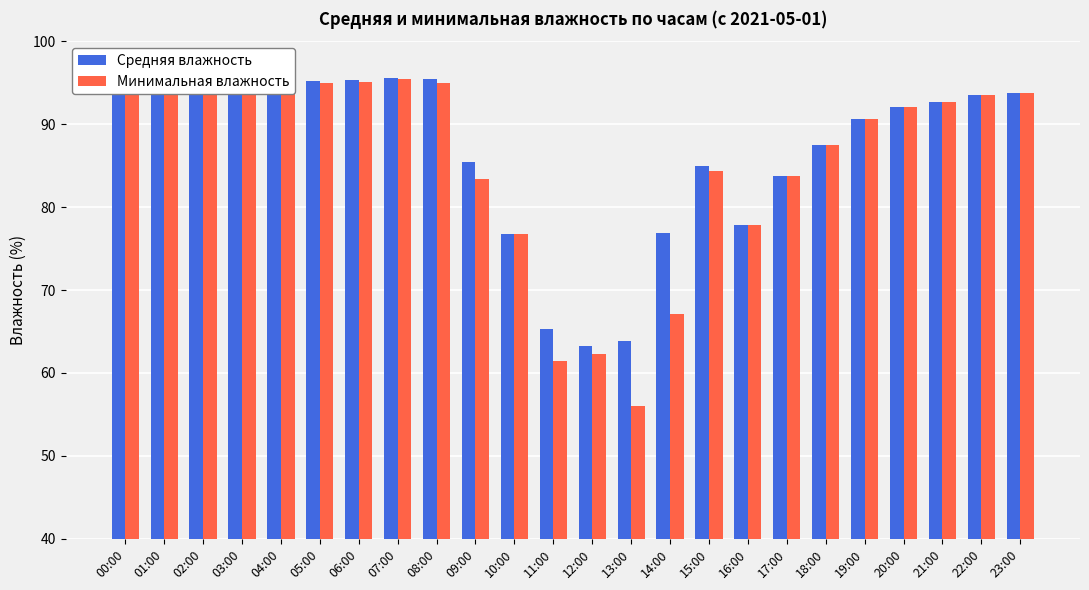

What is the sum of all Минимальная влажность values?

2056.3